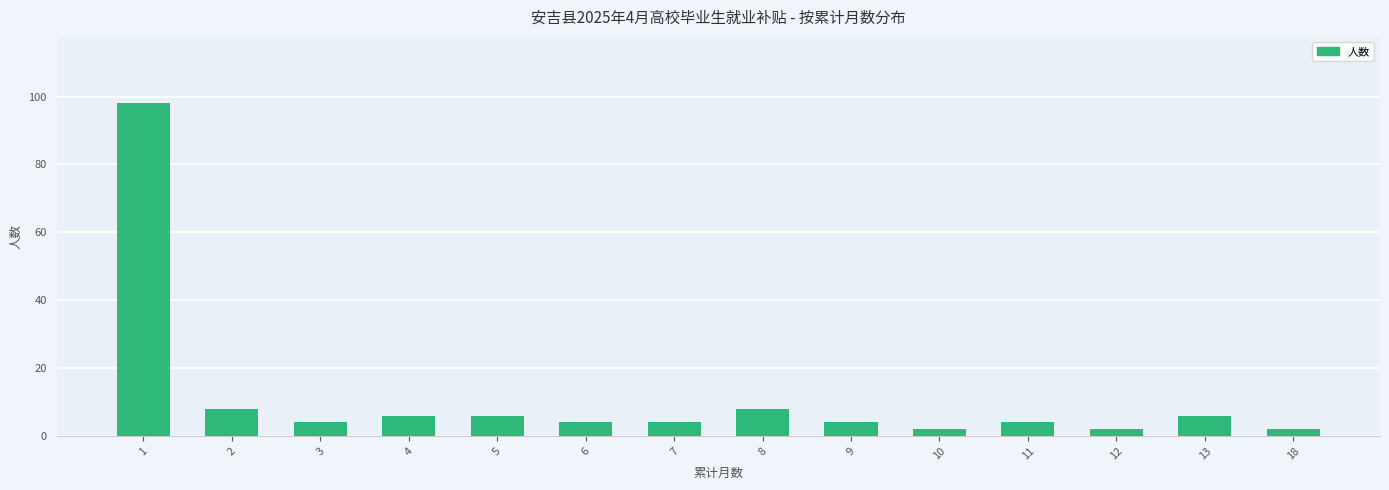

Read the value at 4, to the nearest 10.

10